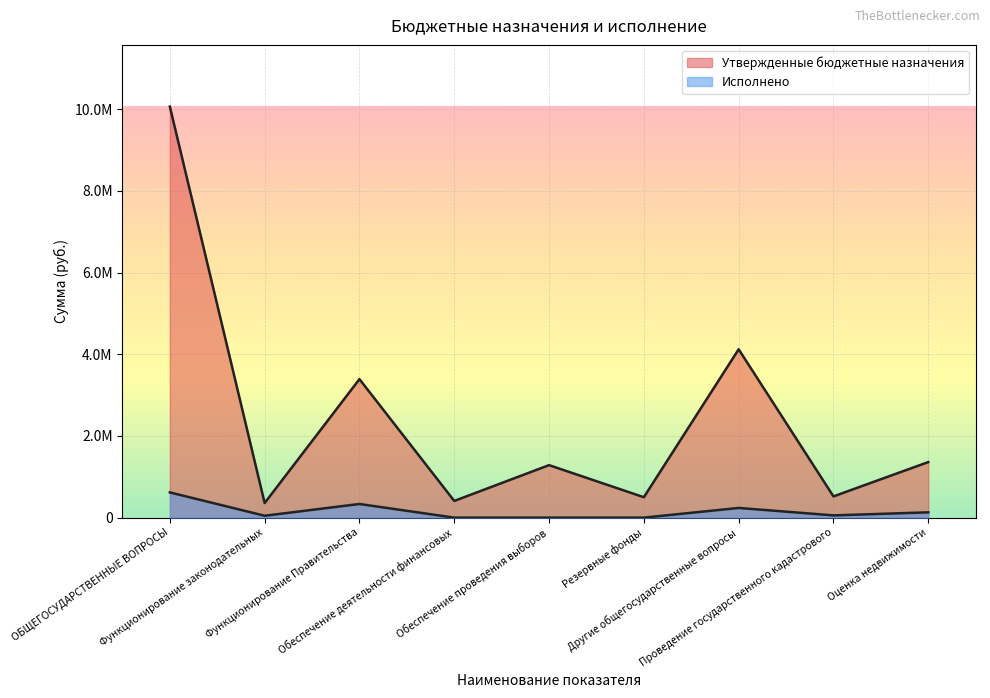

At which label is Утвержденные бюджетные назначения closest to 5210100?

Другие общегосударственные вопросы